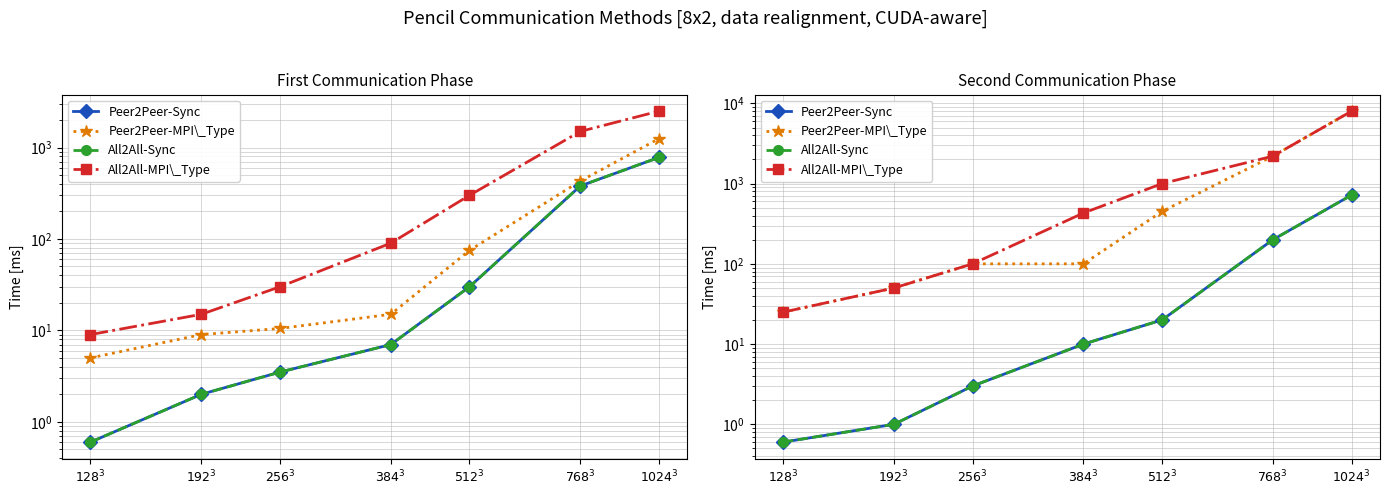

True or false: Peer2Peer-Sync has more than 1 interior local peaks.

False